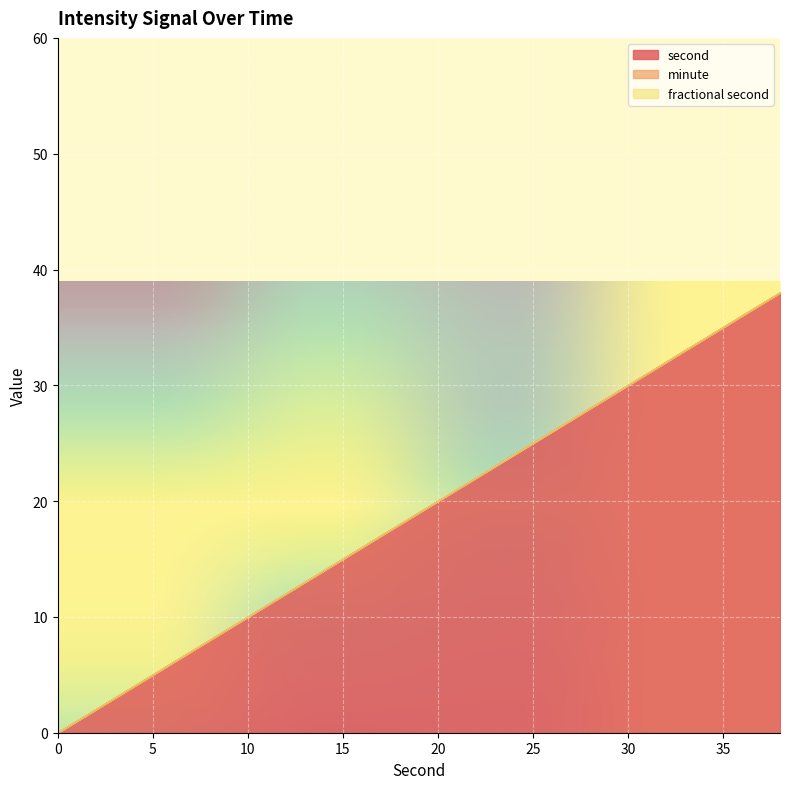

Which has a higher value, 34 or 22?

34